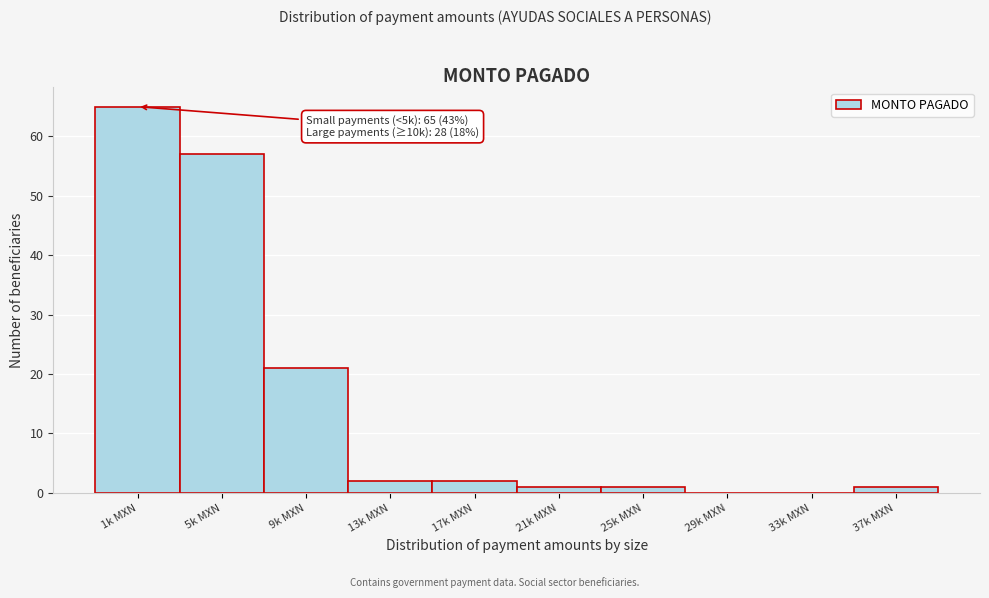

Reading right to left, what are all the values shown in this chart?

37k MXN=1	33k MXN=0	29k MXN=0	25k MXN=1	21k MXN=1	17k MXN=2	13k MXN=2	9k MXN=21	5k MXN=57	1k MXN=65